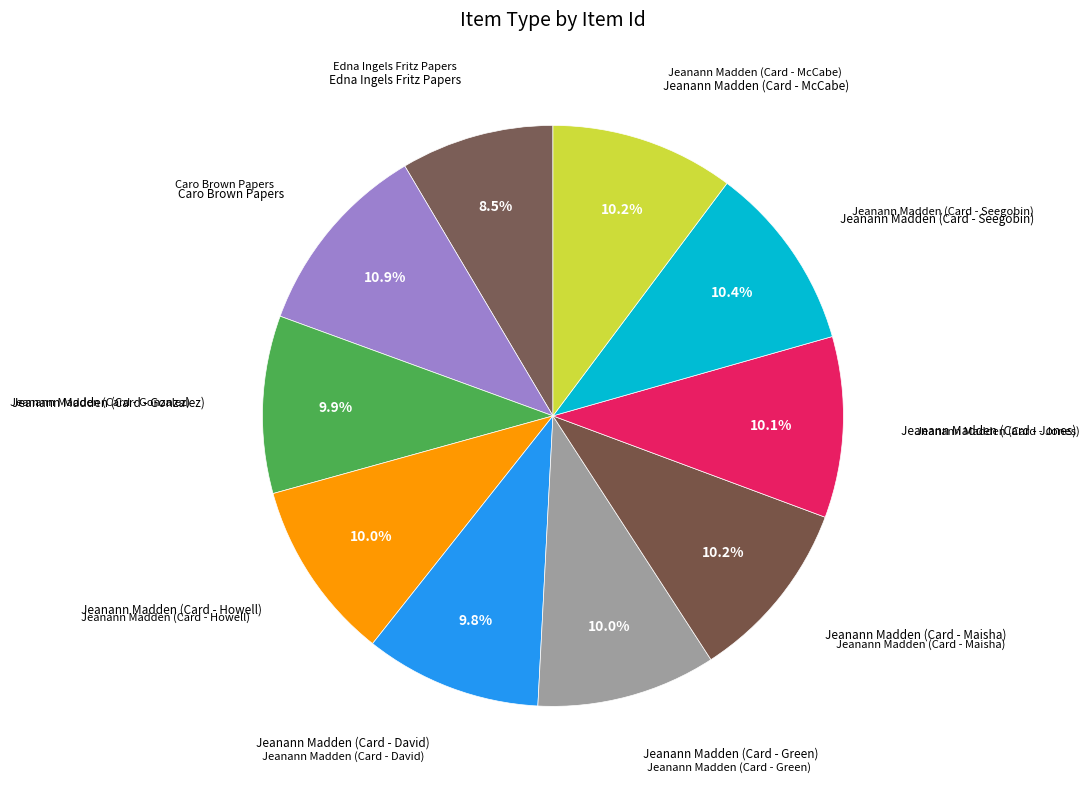

How many slices are in this pie chart?

10